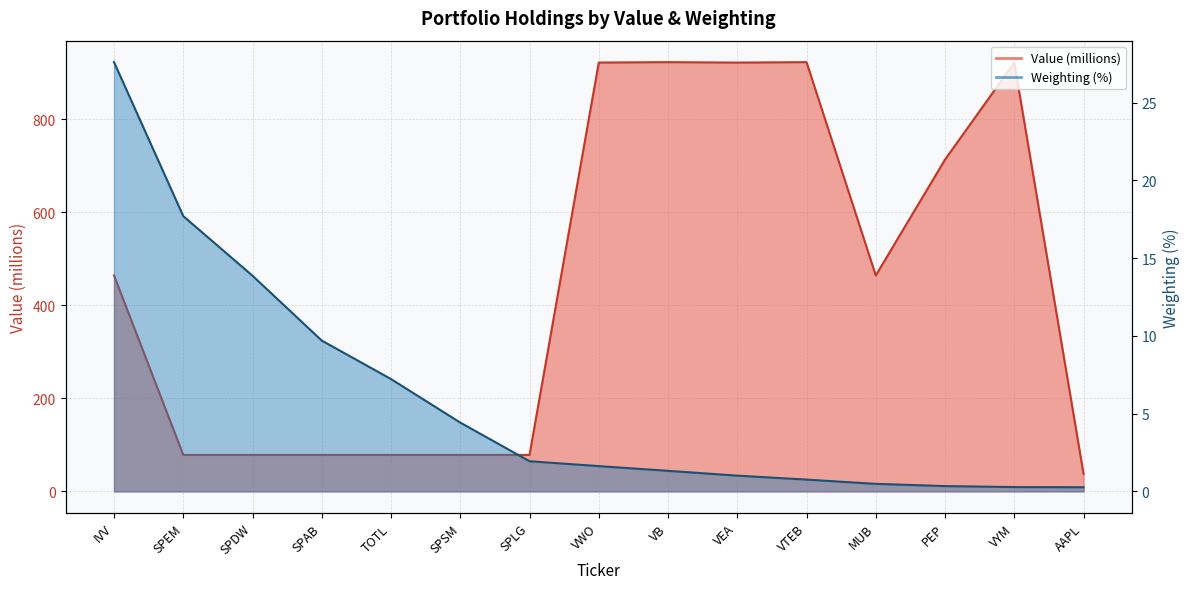

What is the label of the 1st point from the right?

AAPL